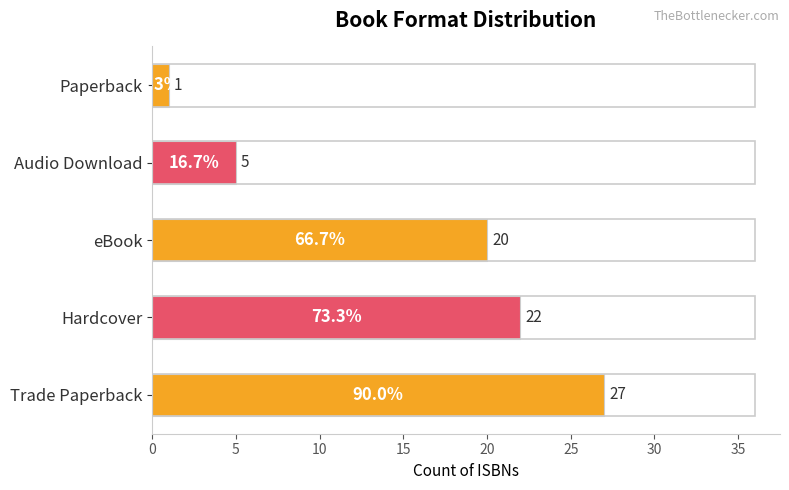

At which label is the value closest to 14?

eBook